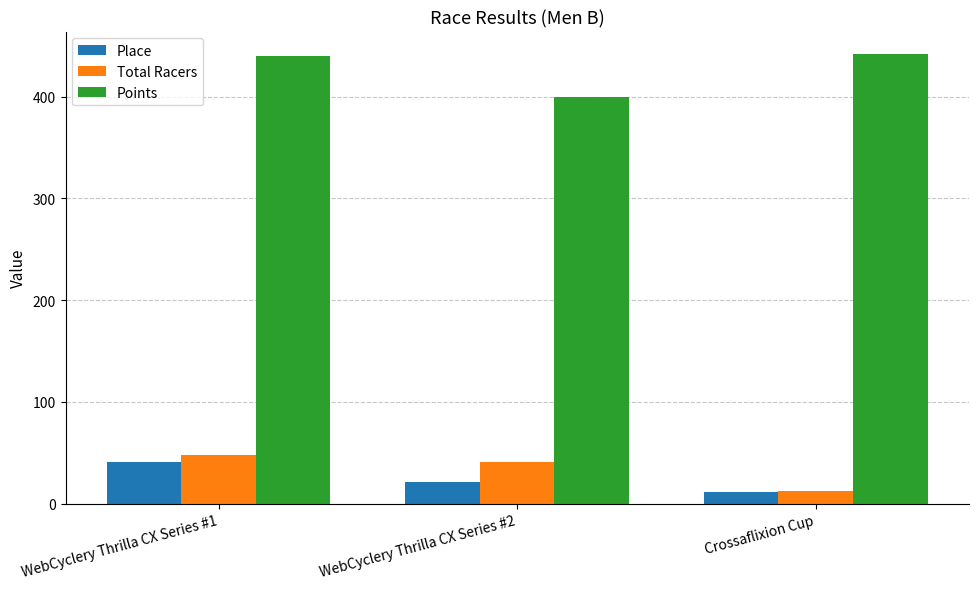

How many values in the Points series are below 440?

1